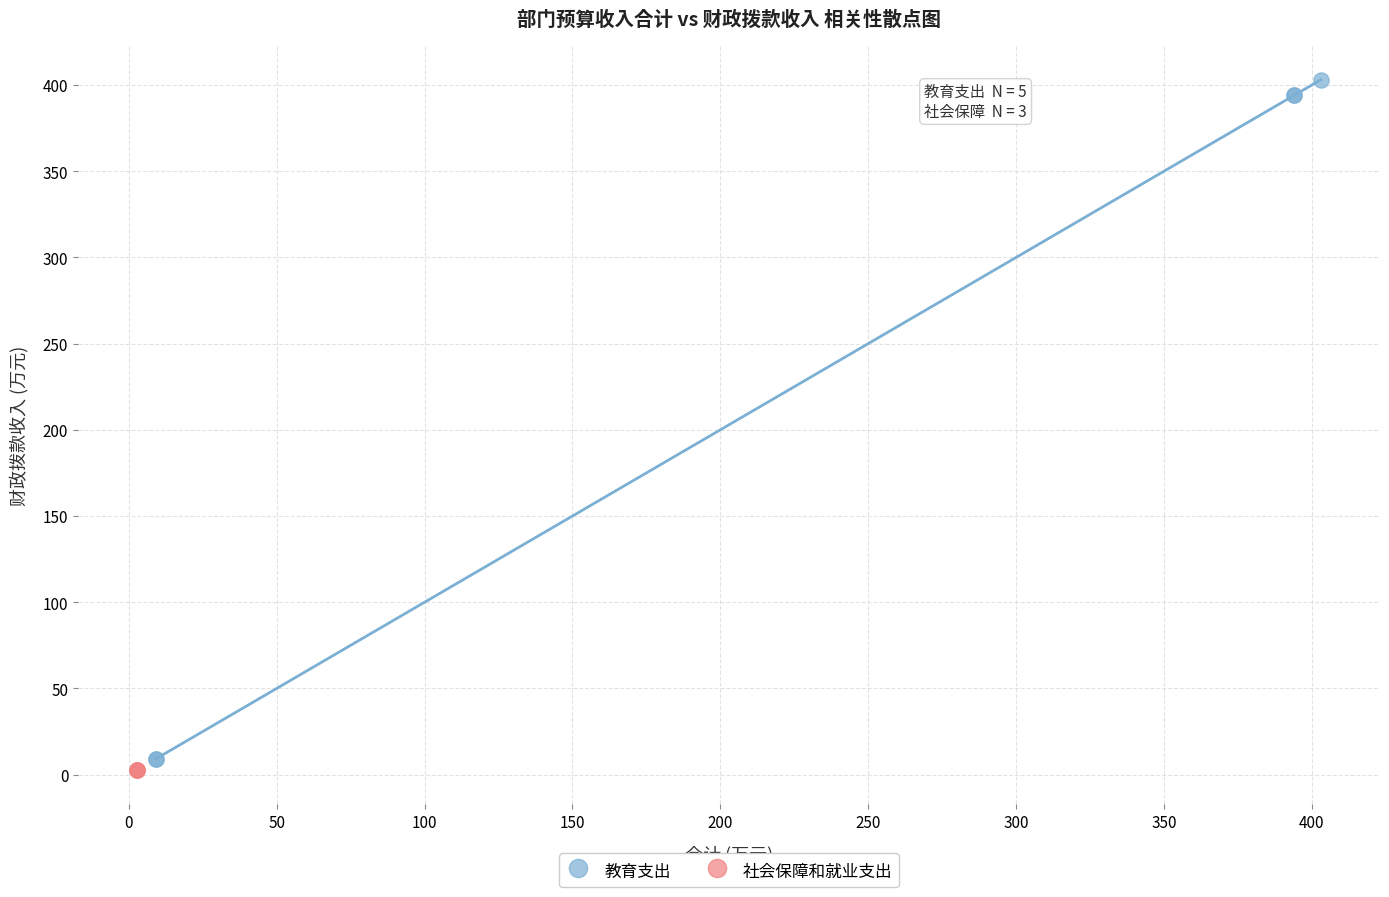

Which series reaches the maximum Y coordinate?

教育支出